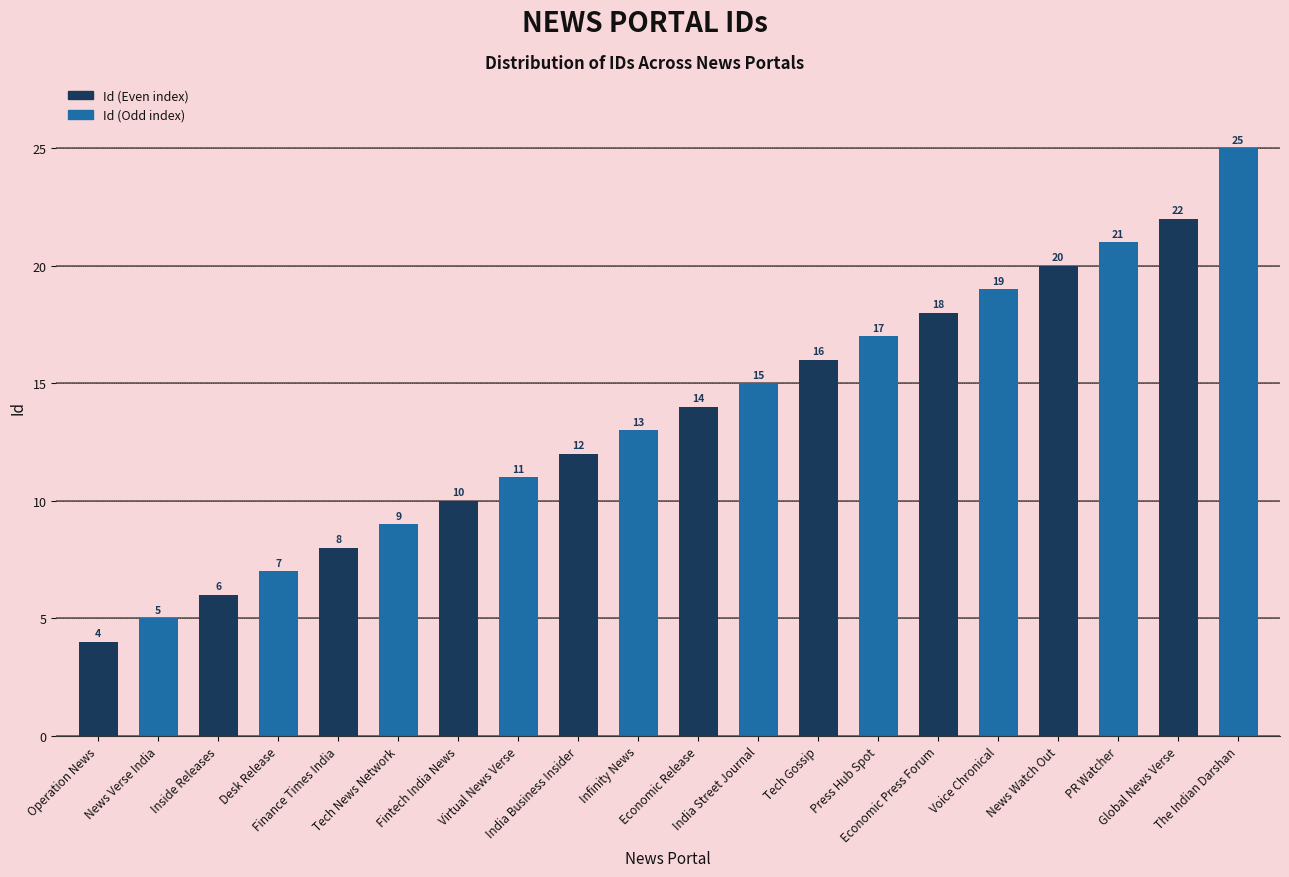

Approximately how many times larger is the value at Finance Times India compared to The Indian Darshan?

0.3